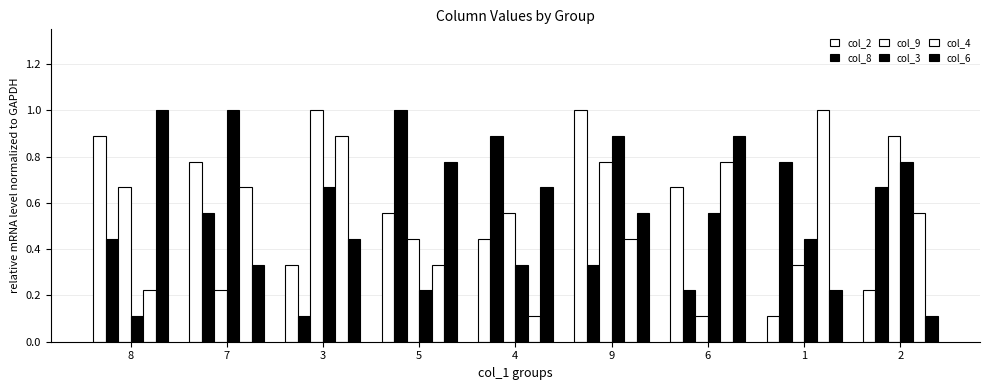

How many groups of bars are there?

9